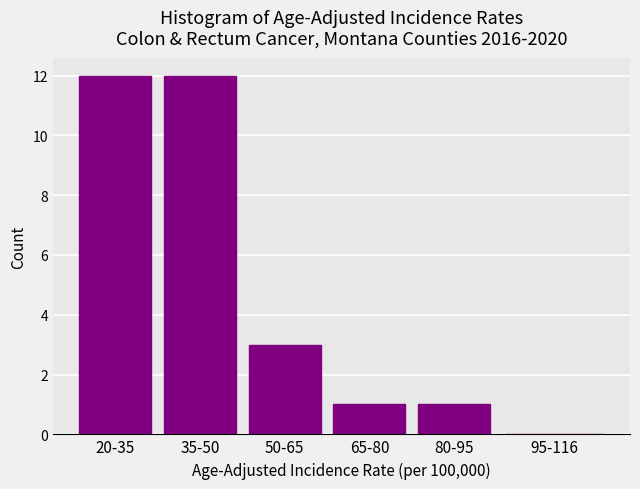

Reading left to right, transcribe all the data shown in this chart.

20-35=12	35-50=12	50-65=3	65-80=1	80-95=1	95-116=0